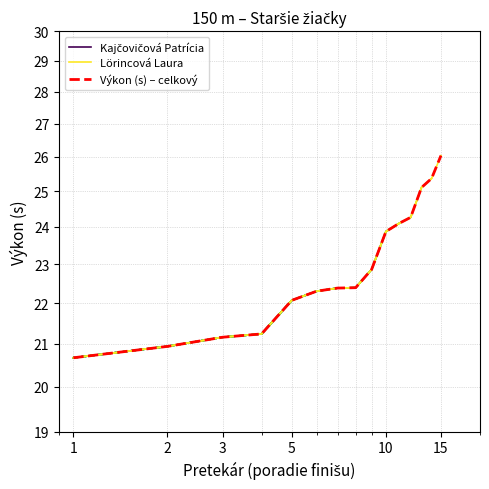

What is the greatest value displayed?

26.0